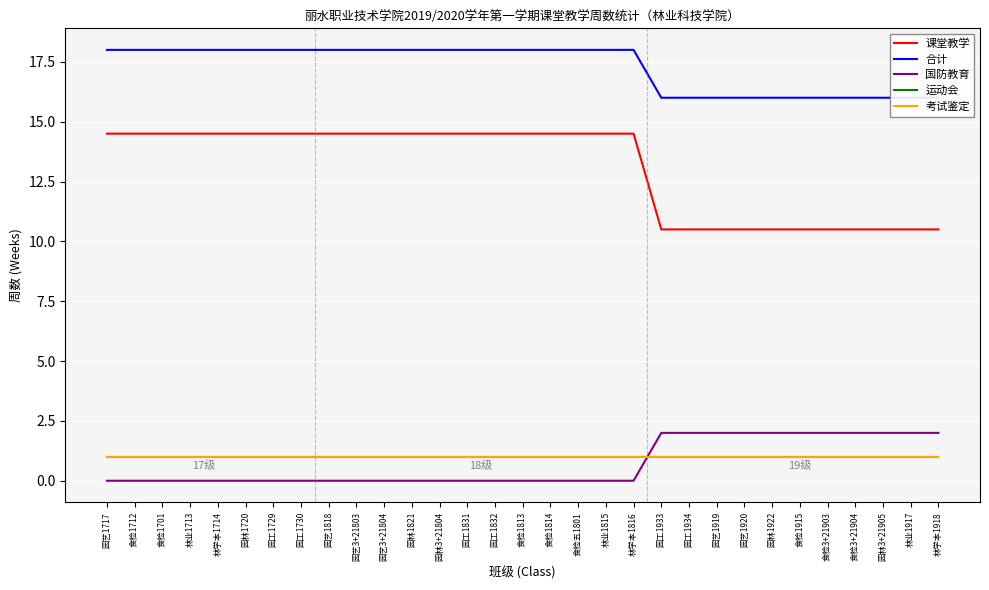

Rank the series at 园工1831 from lowest to highest value.

国防教育, 运动会, 考试鉴定, 课堂教学, 合计